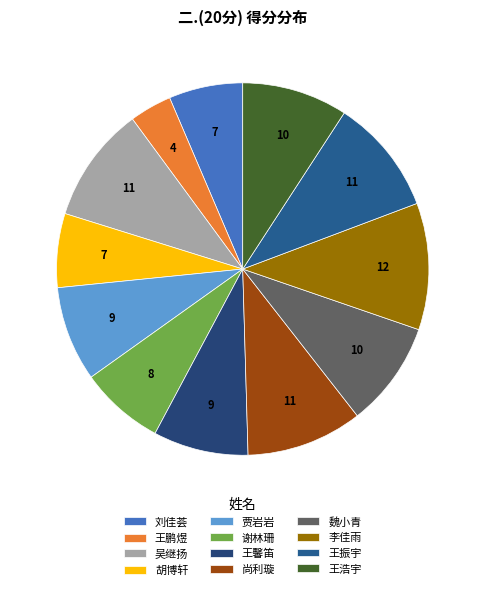

Count the number of slices in the pie.

12